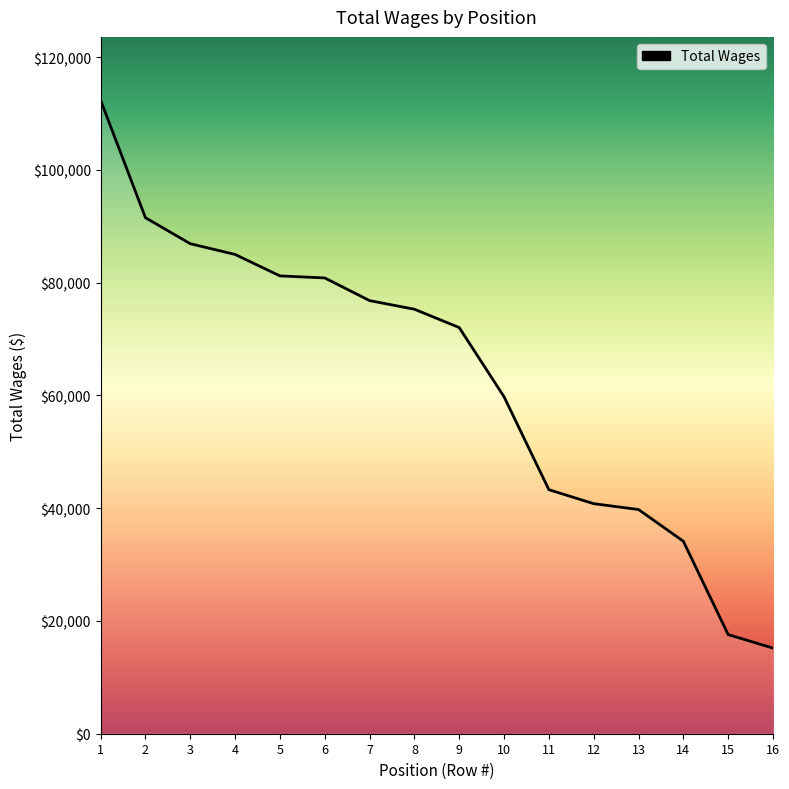

What is the minimum value shown in the chart?

15188